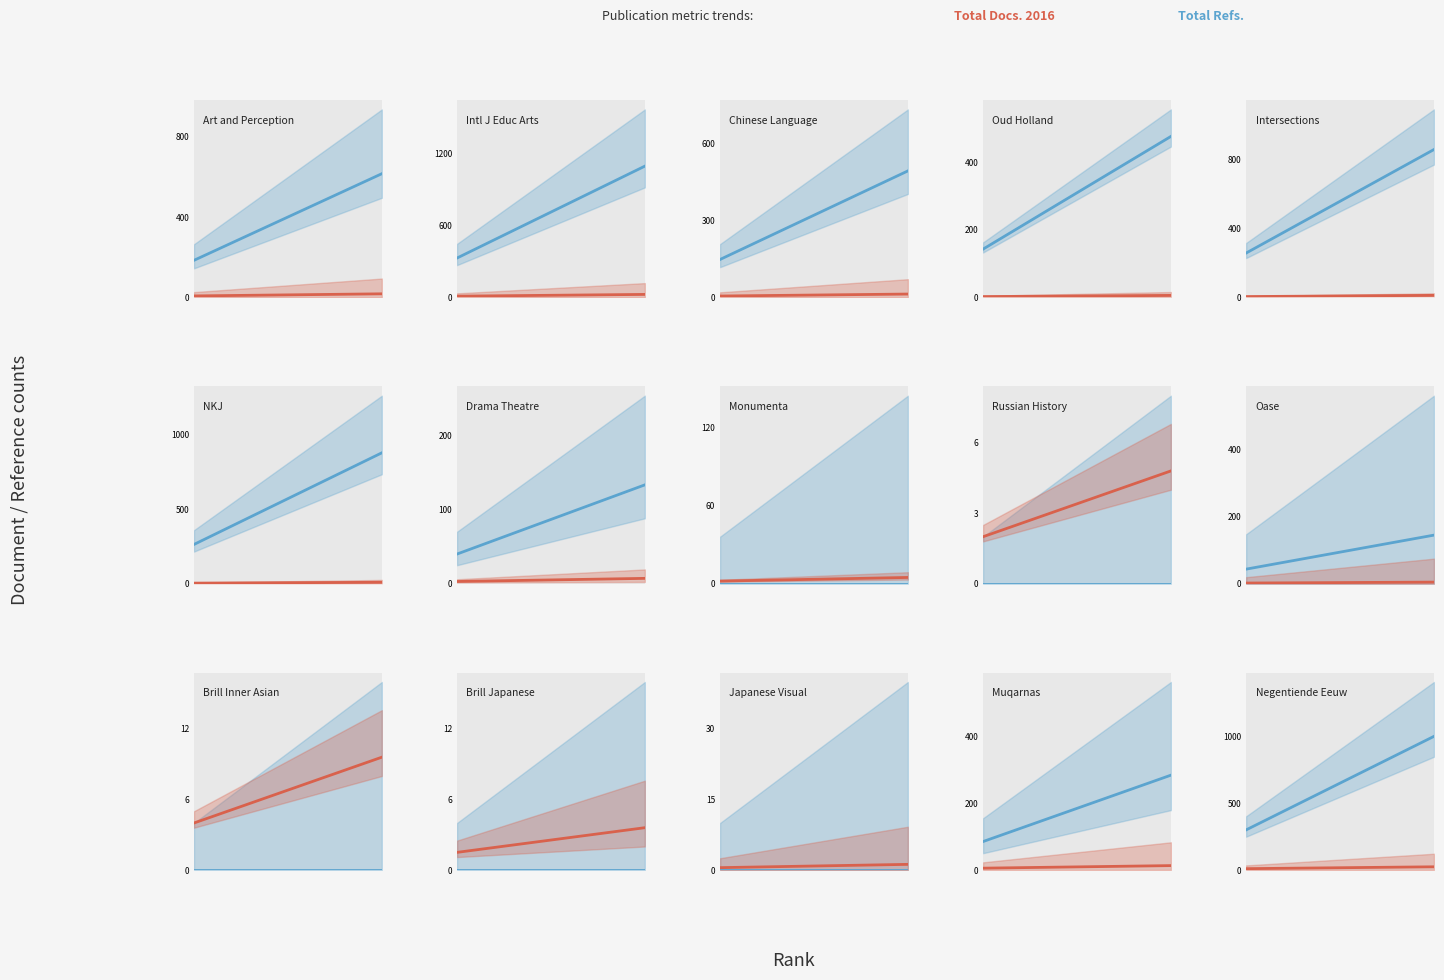

Rank the series by their maximum value, from highest to lowest.

Total Refs. (blue), Total Docs. 2016 (red)